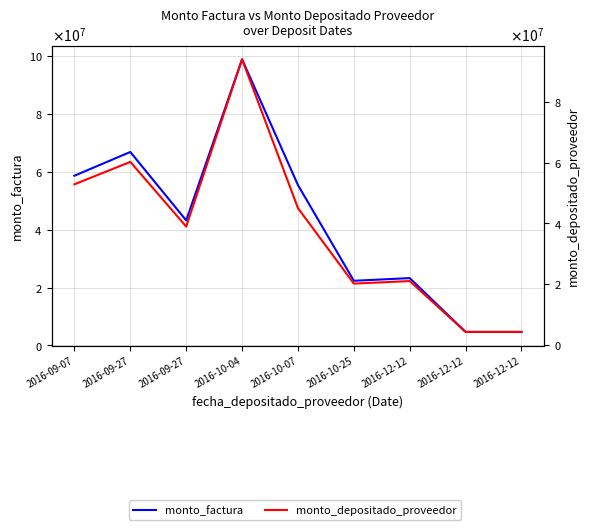

List the series in order of their overall mean, lowest first.

monto_depositado_proveedor, monto_factura